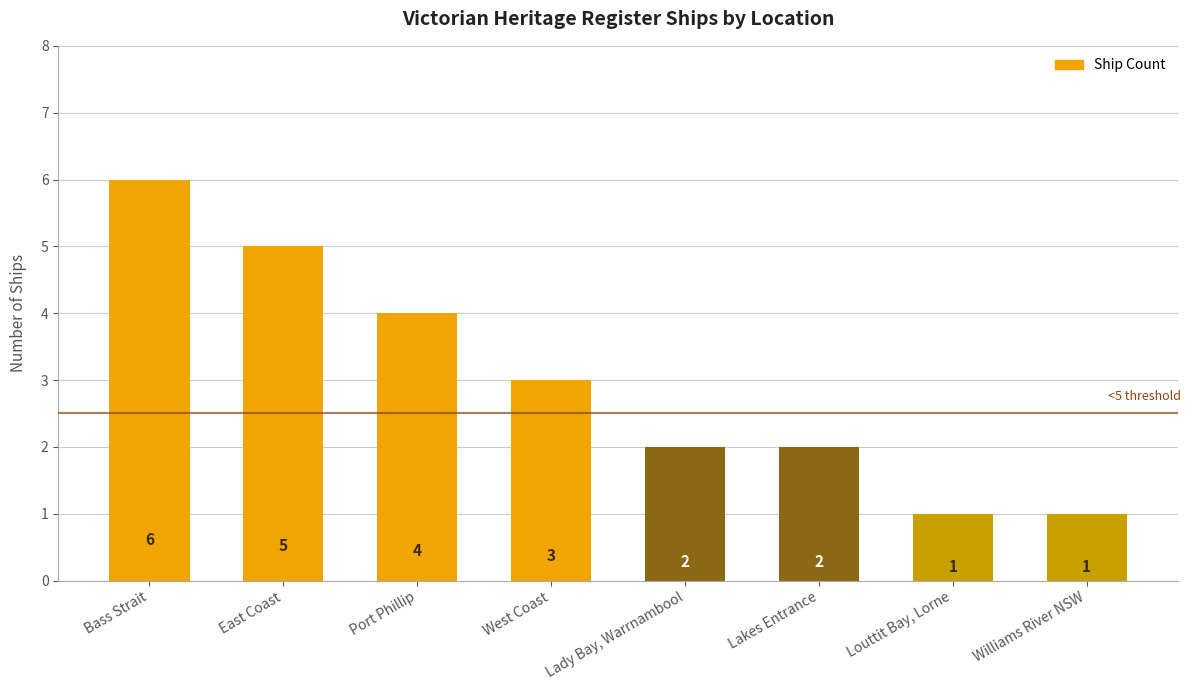

Count the values in the range 2 to 5.

5